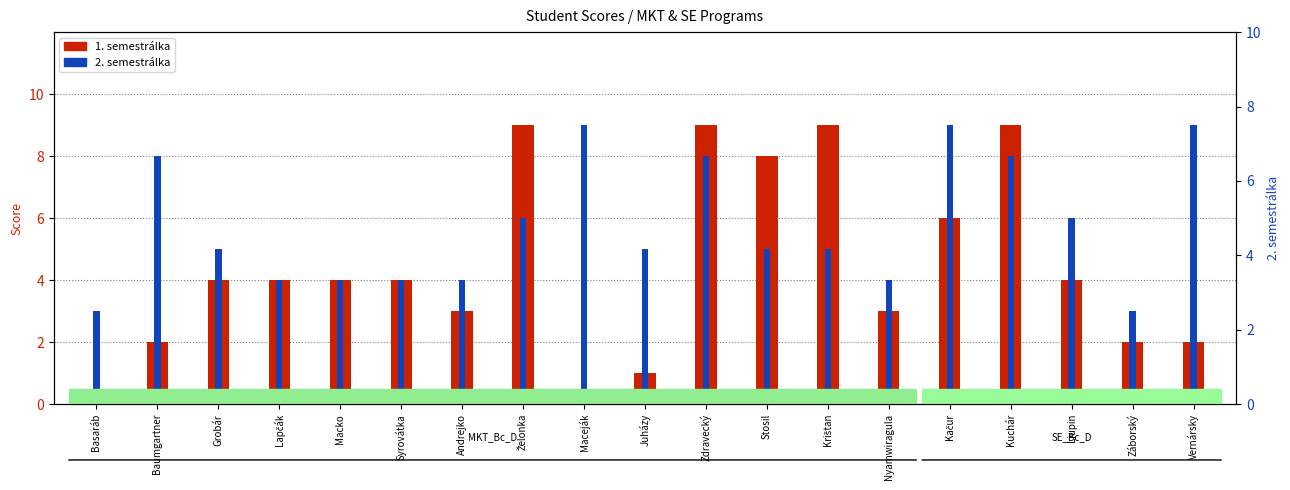

Which series has the largest range (max minus min)?

1. semestrálka